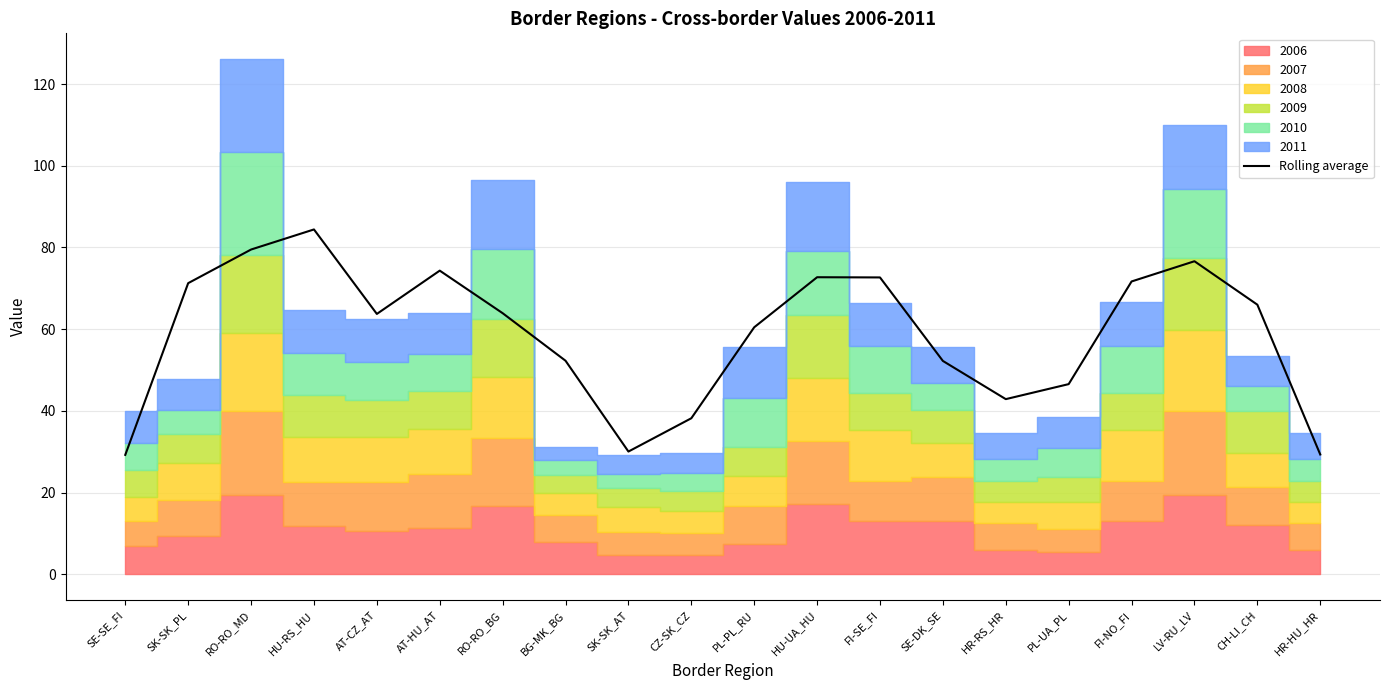

Rank the categories by value from lowest to highest.

SE-SE_FI, HR-HU_HR, SK-SK_AT, CZ-SK_CZ, HR-RS_HR, PL-UA_PL, SE-DK_SE, BG-MK_BG, PL-PL_RU, AT-CZ_AT, RO-RO_BG, CH-LI_CH, SK-SK_PL, FI-NO_FI, FI-SE_FI, HU-UA_HU, AT-HU_AT, LV-RU_LV, RO-RO_MD, HU-RS_HU